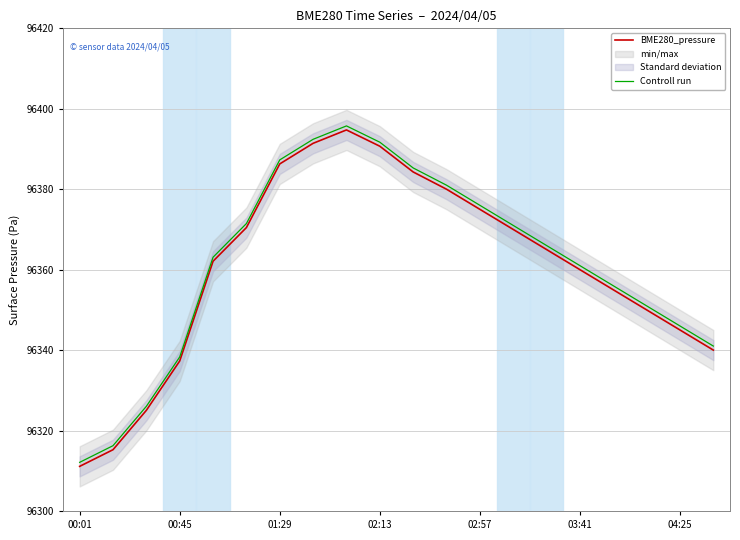

At 16, list the series in order from smallest to largest.

BME280_pressure, Controll run